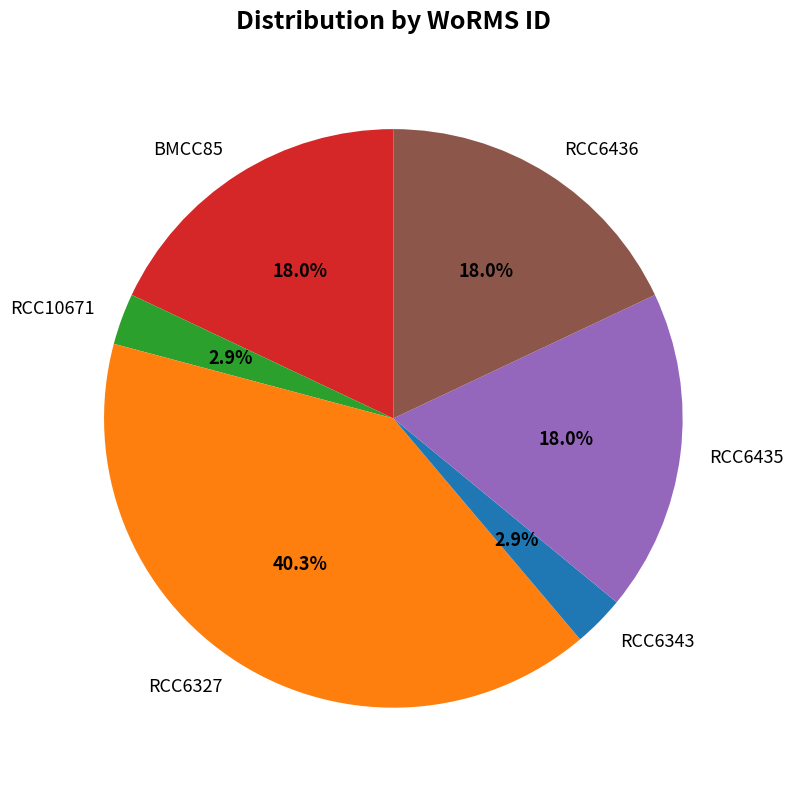

What is the largest slice in the pie chart?

RCC6327